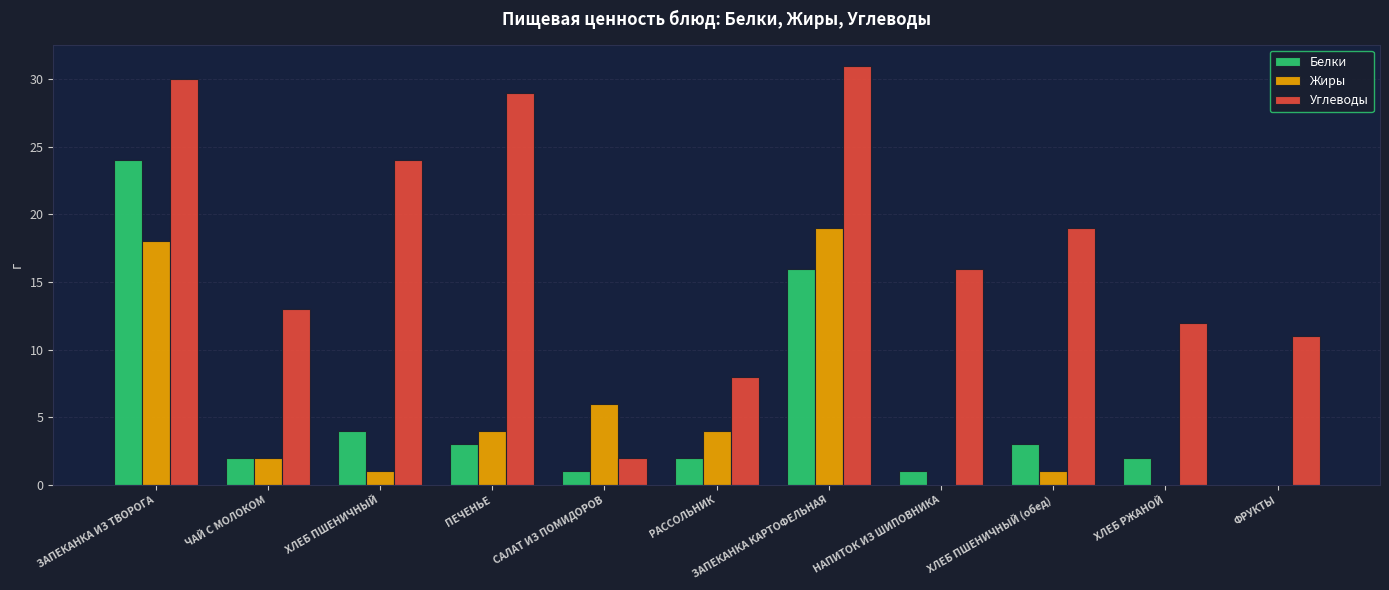

What is the sum of all Белки values?

58